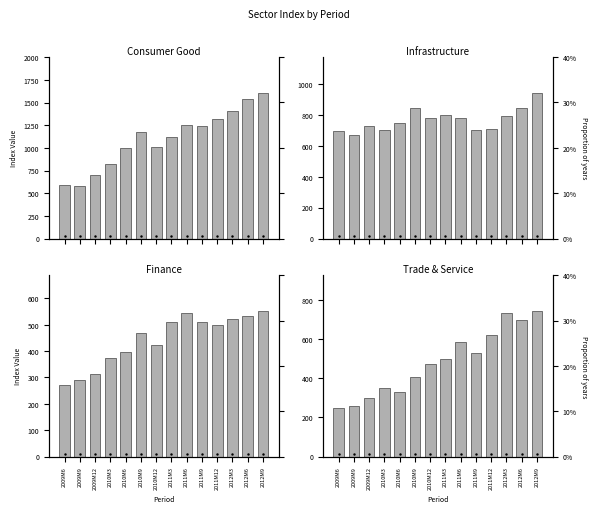

How many bars are there in total?

56